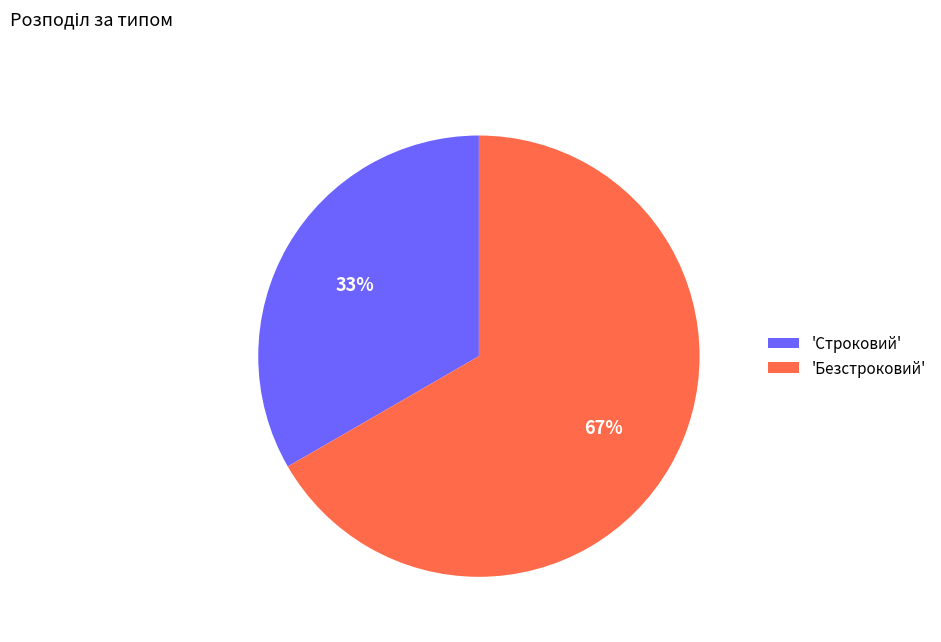

The 'Строковий' slice represents 20% of the pie. True or false?

False